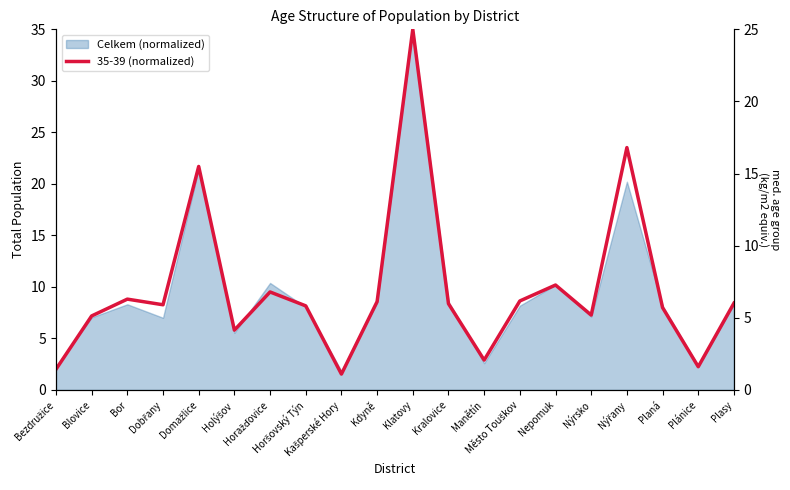

Which has a higher value, Manětín or Kdyně?

Kdyně